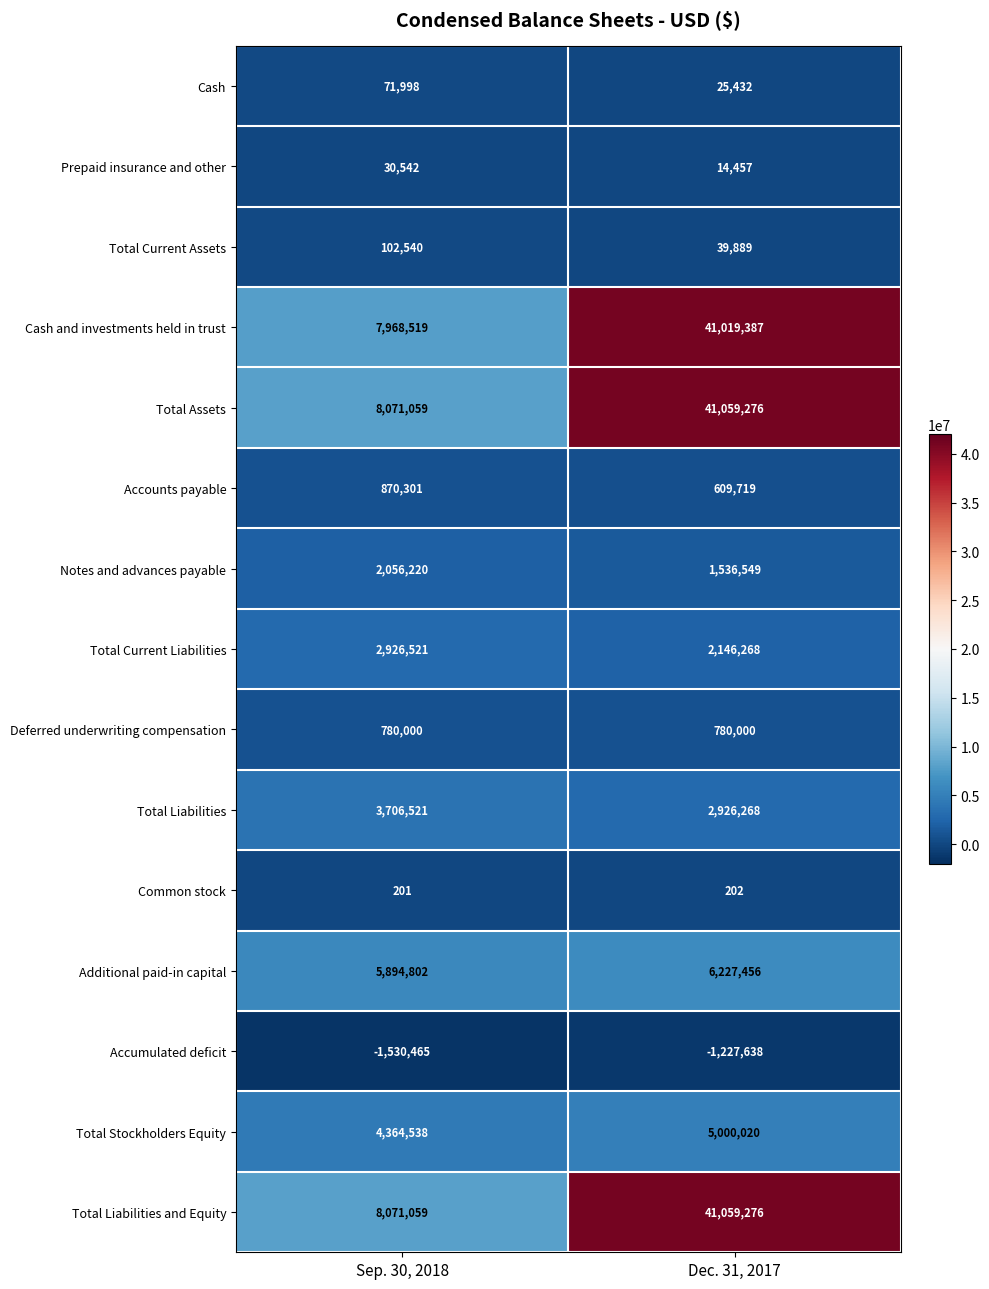

At which category does the chart reach its minimum across all series?

Sep. 30, 2018